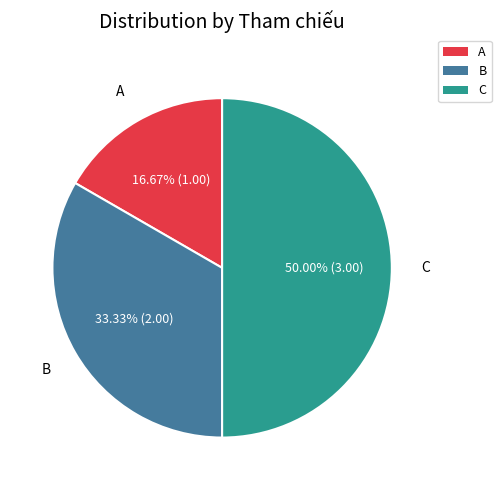

How many slices are in this pie chart?

3